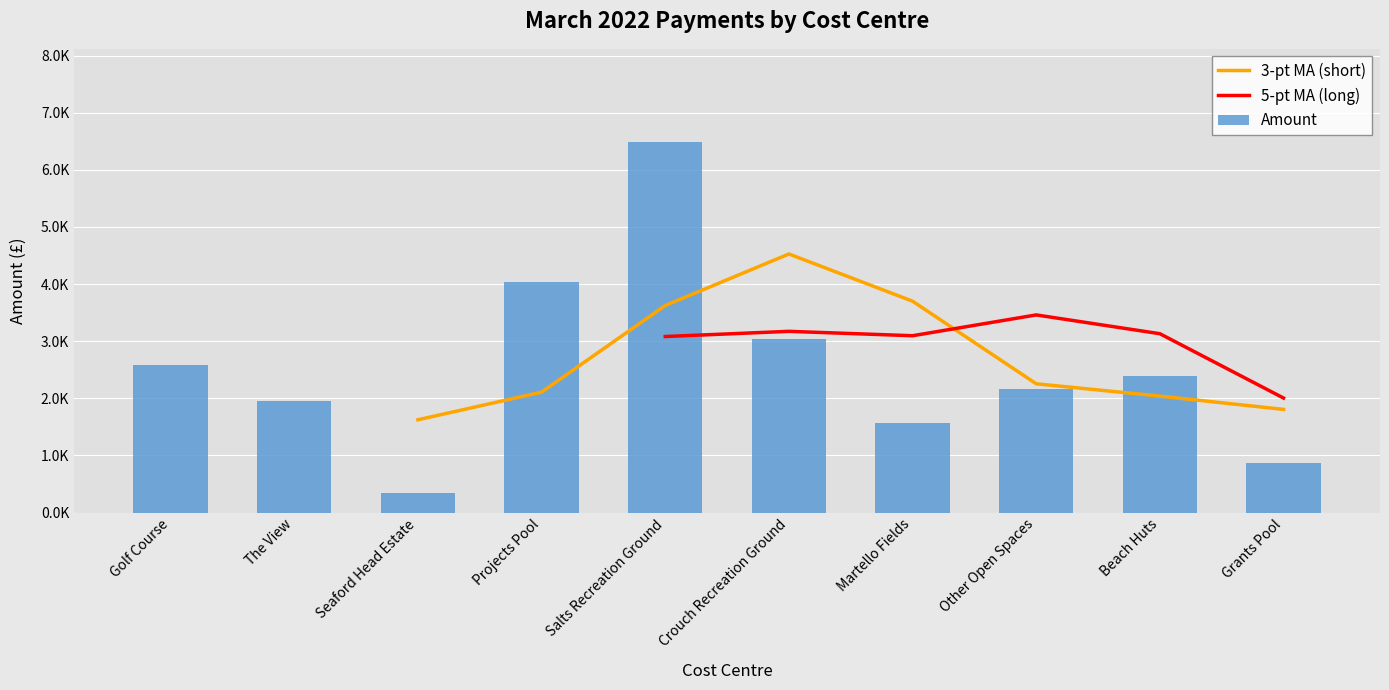

What is the change in value from Other Open Spaces to Grants Pool?

-1293.2